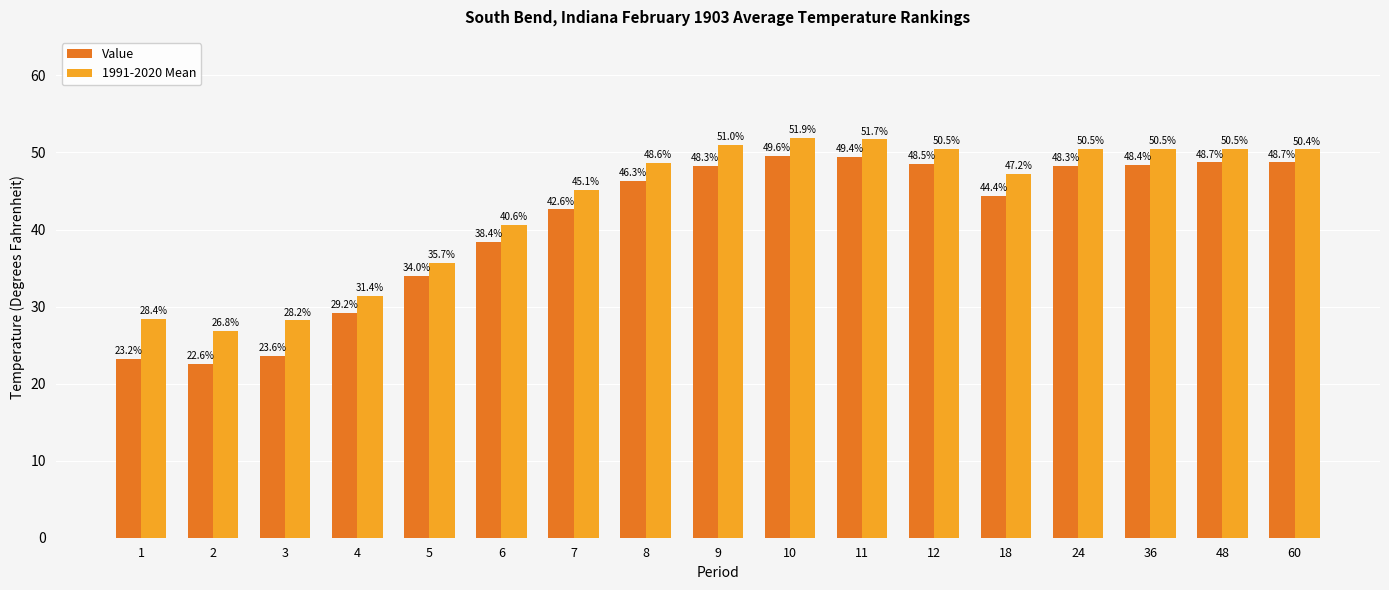

How many groups of bars are there?

17